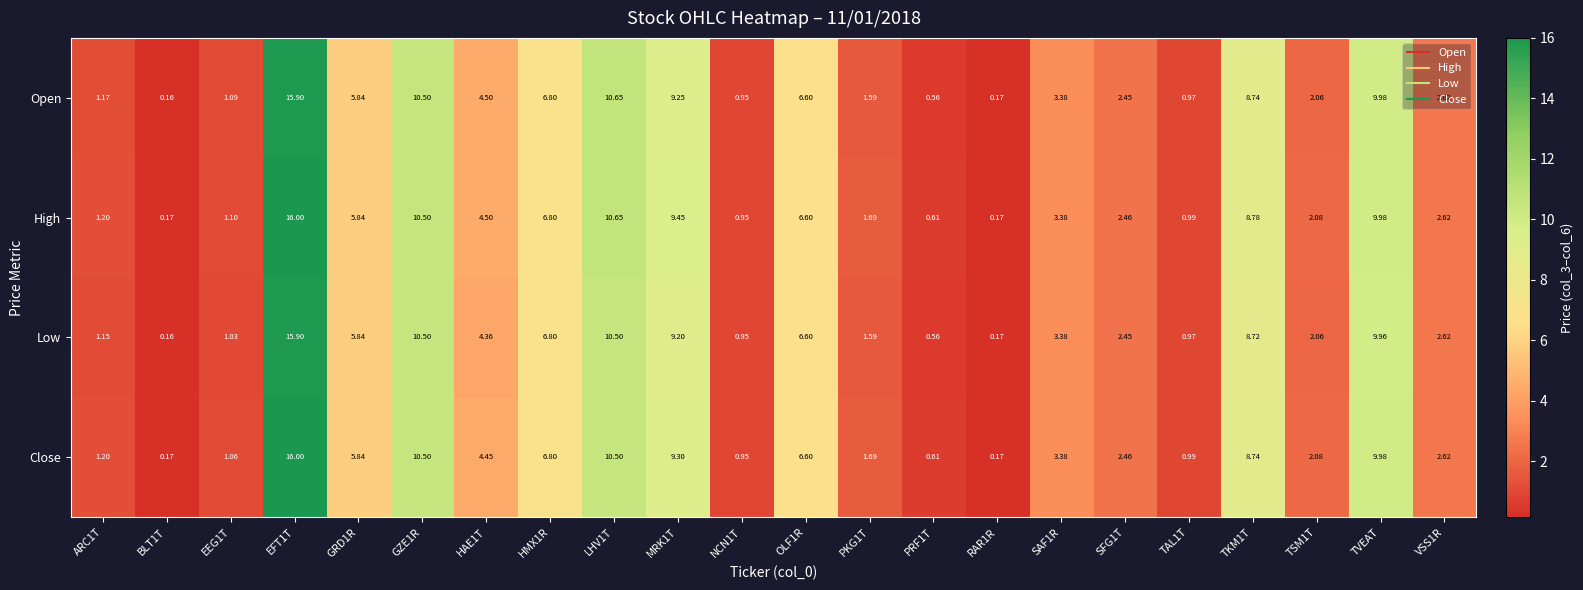

List the series in order of their overall mean, highest first.

High, Close, Open, Low